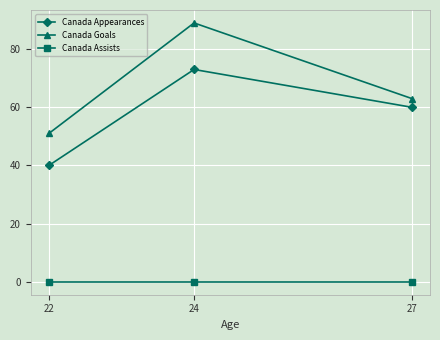

List the labels in order of Canada Goals value, largest first.

24, 27, 22